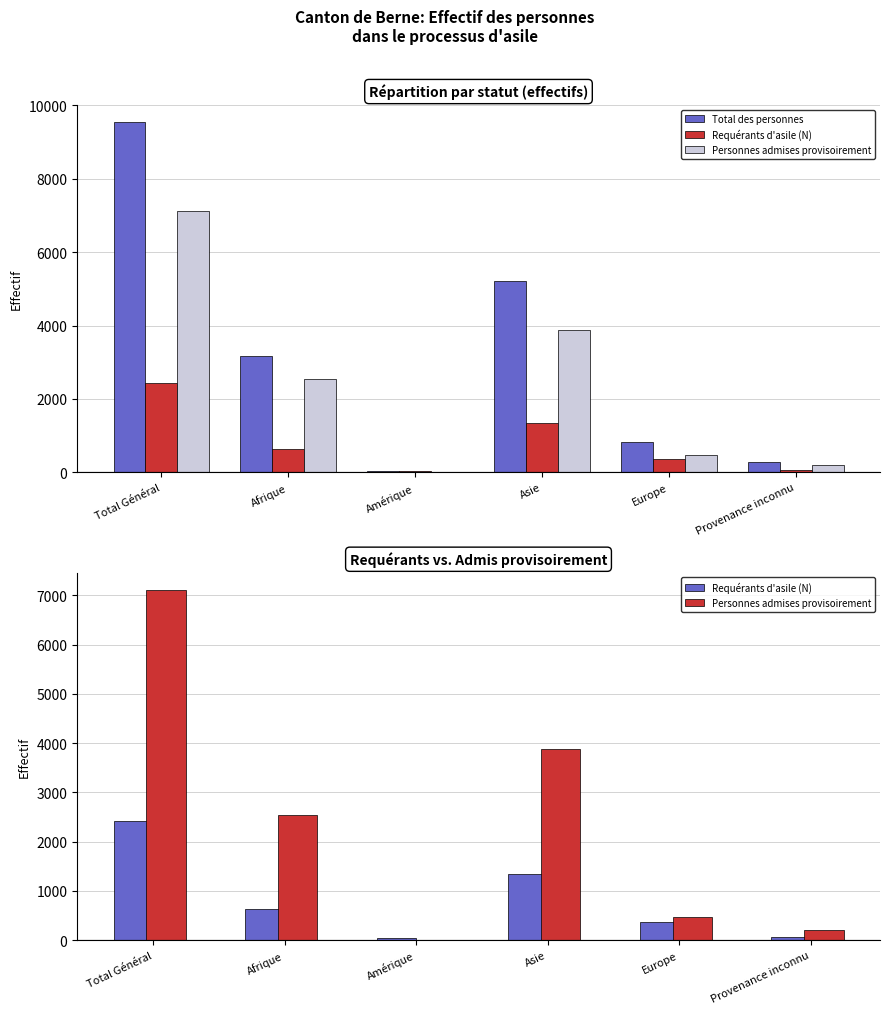

How many values in the Personnes admises provisoirement series are below 2545?

3